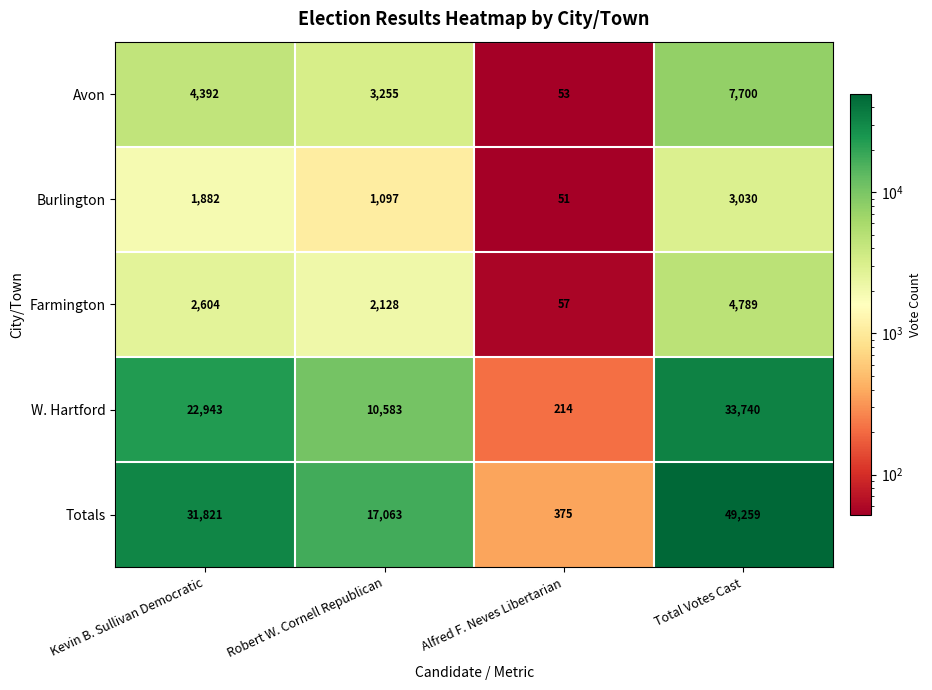

Reading left to right, transcribe all the data shown in this chart.

Avon: Kevin B. Sullivan Democratic=4392	Robert W. Cornell Republican=3255	Alfred F. Neves Libertarian=53	Total Votes Cast=7700
Burlington: Kevin B. Sullivan Democratic=1882	Robert W. Cornell Republican=1097	Alfred F. Neves Libertarian=51	Total Votes Cast=3030
Farmington: Kevin B. Sullivan Democratic=2604	Robert W. Cornell Republican=2128	Alfred F. Neves Libertarian=57	Total Votes Cast=4789
W. Hartford: Kevin B. Sullivan Democratic=22943	Robert W. Cornell Republican=10583	Alfred F. Neves Libertarian=214	Total Votes Cast=33740
Totals: Kevin B. Sullivan Democratic=31821	Robert W. Cornell Republican=17063	Alfred F. Neves Libertarian=375	Total Votes Cast=49259